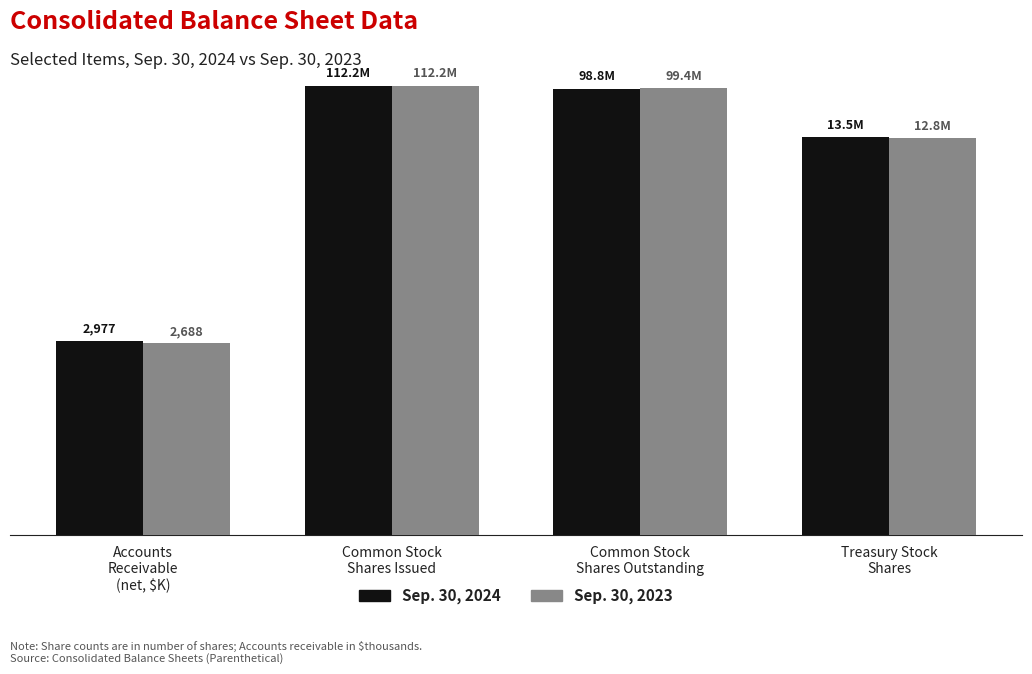

What is the value of the Sep. 30, 2023 bar at the 4th from the left?

12796339